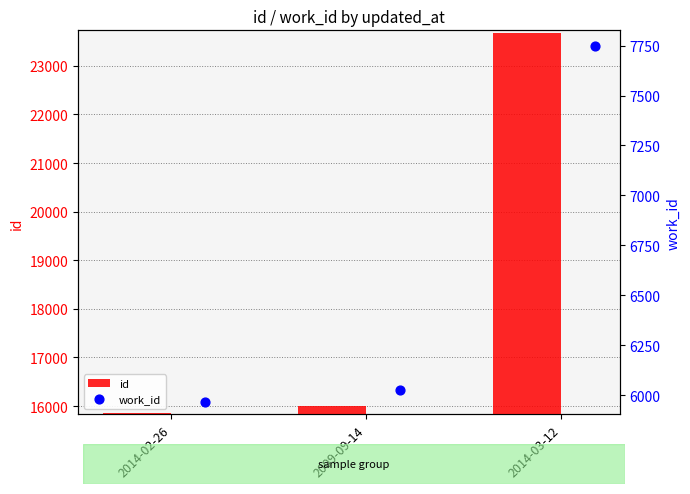

What are all the series names shown in the legend?

id, work_id